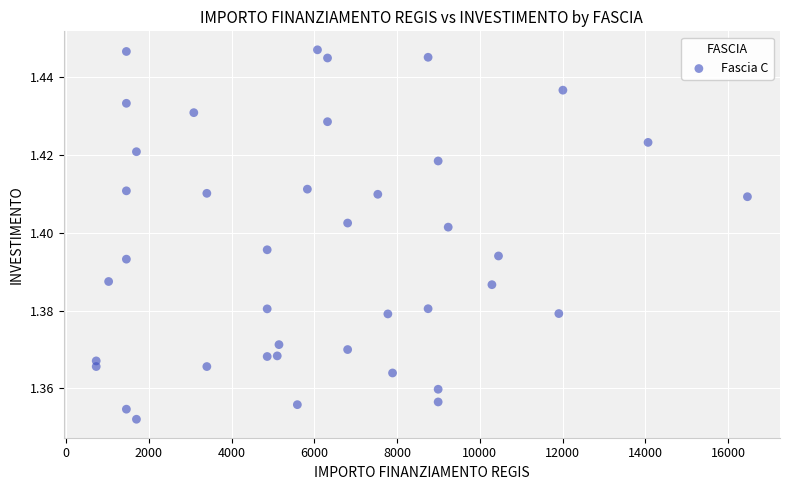

What is the range of X values (max minus min)?

15735.0